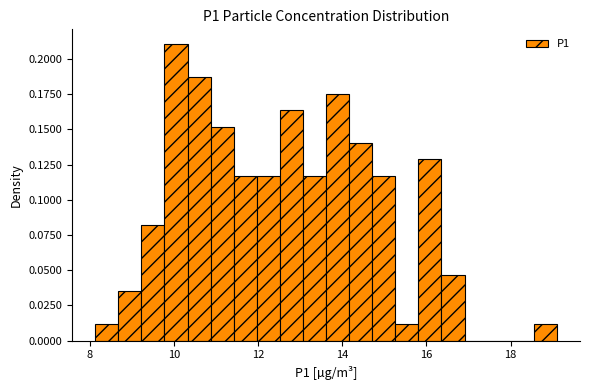

Read against the x-axis, roughly where is the centre of the tallest bar?

10.0